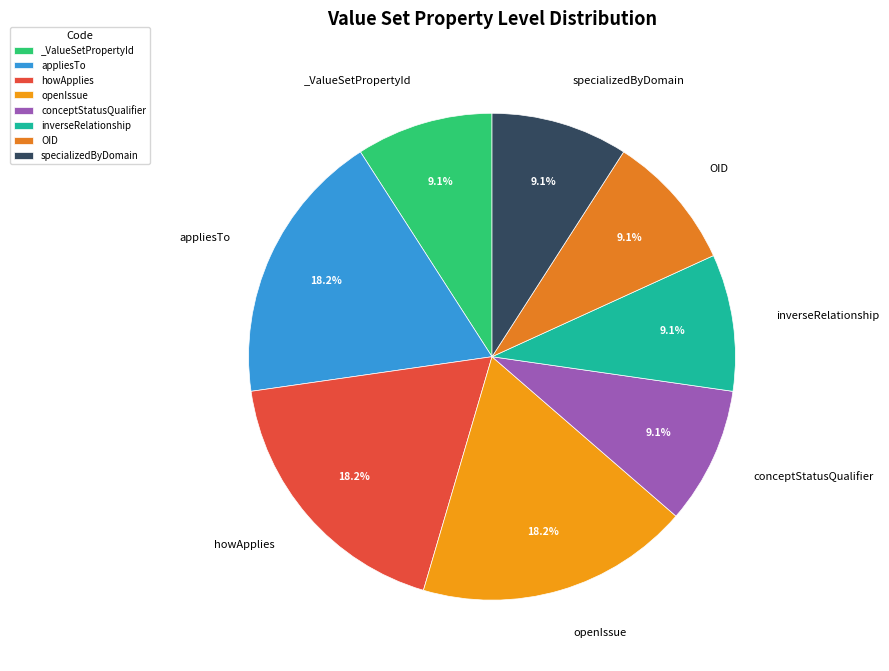

Approximately how many times larger is the value at howApplies compared to openIssue?

1.0